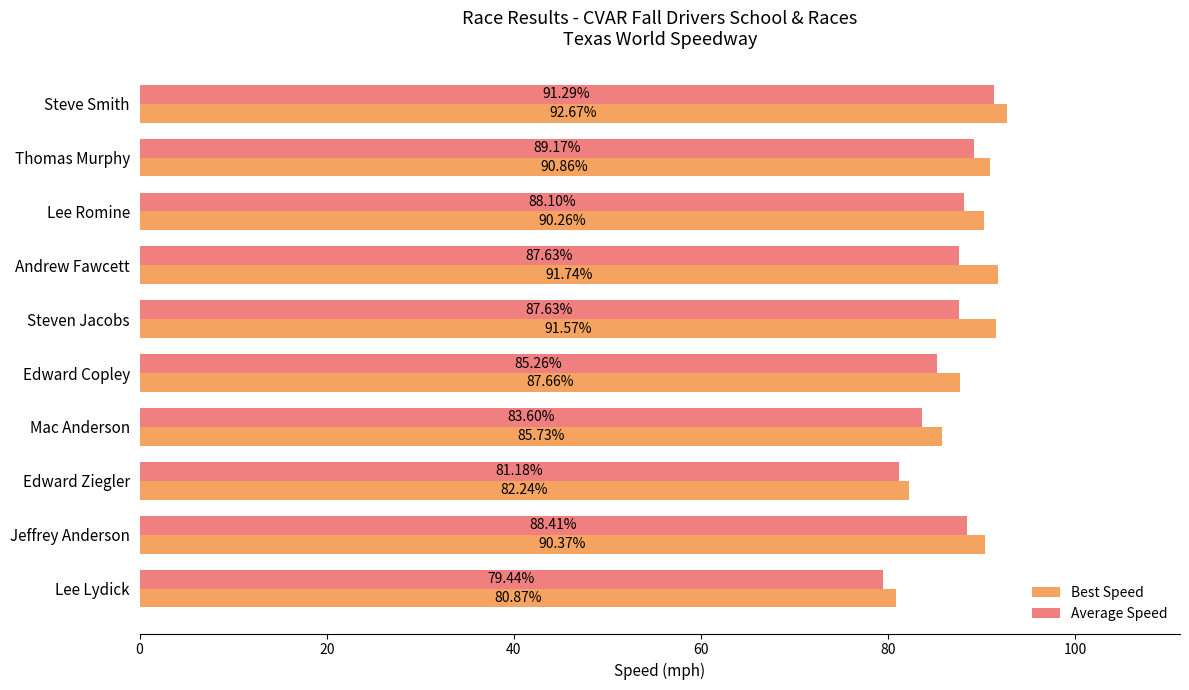

What is the sum of all Average Speed values?

861.7